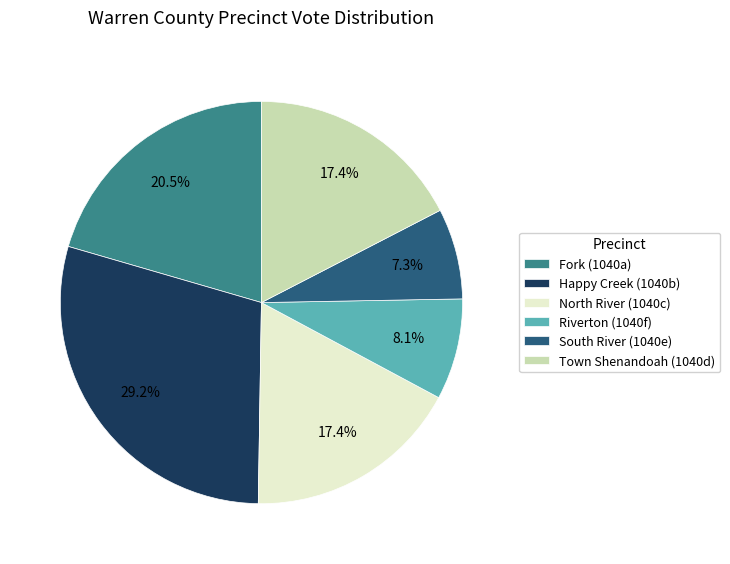

Is it true that Town Shenandoah (1040d) is 6% of the pie?

False